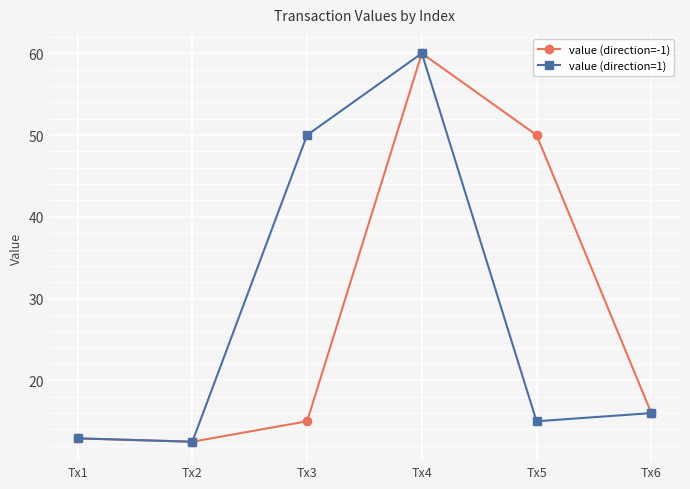

What is the difference between the value (direction=-1) values at Tx2 and Tx6?

3.5